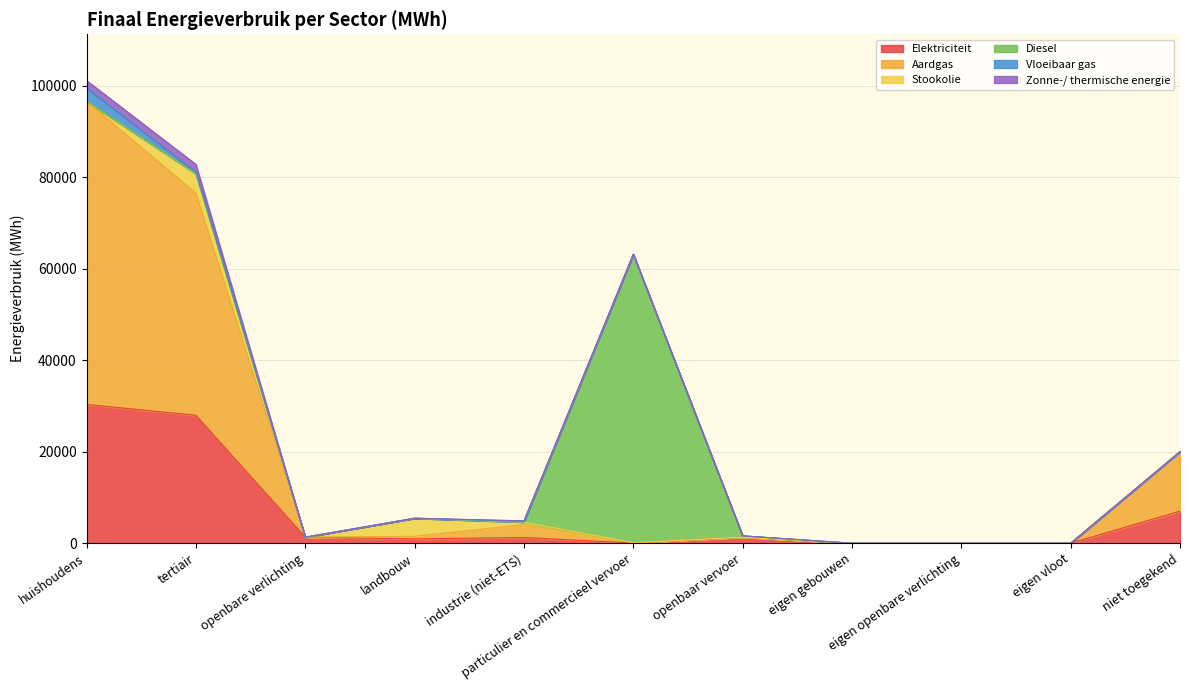

List the series in order of their peak value, lowest first.

Zonne-/ thermische energie, Vloeibaar gas, Stookolie, Elektriciteit, Diesel, Aardgas